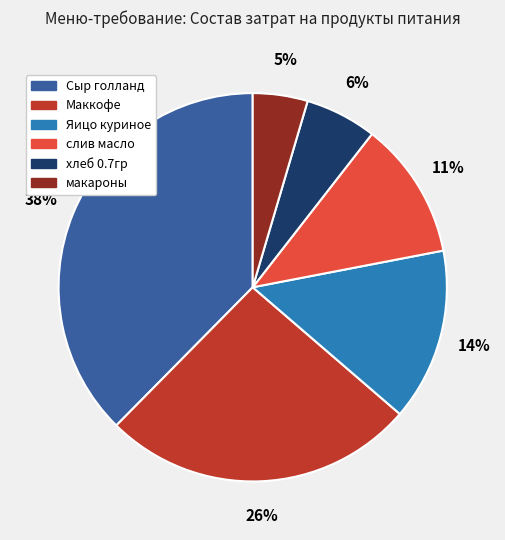

Is there any slice that represents more than half of the pie?

No